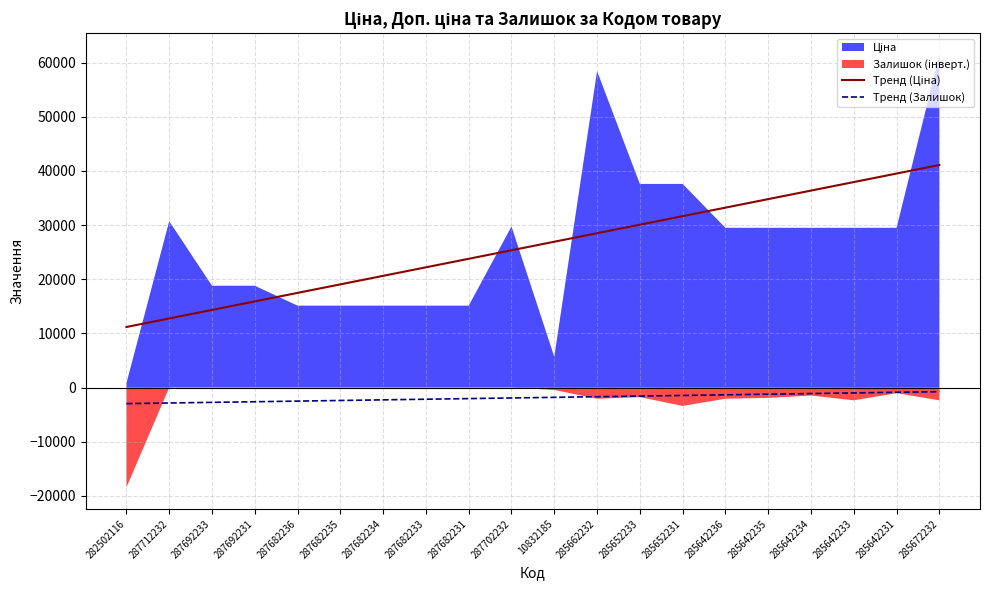

At how many categories does at least one series exceed 18966?

15